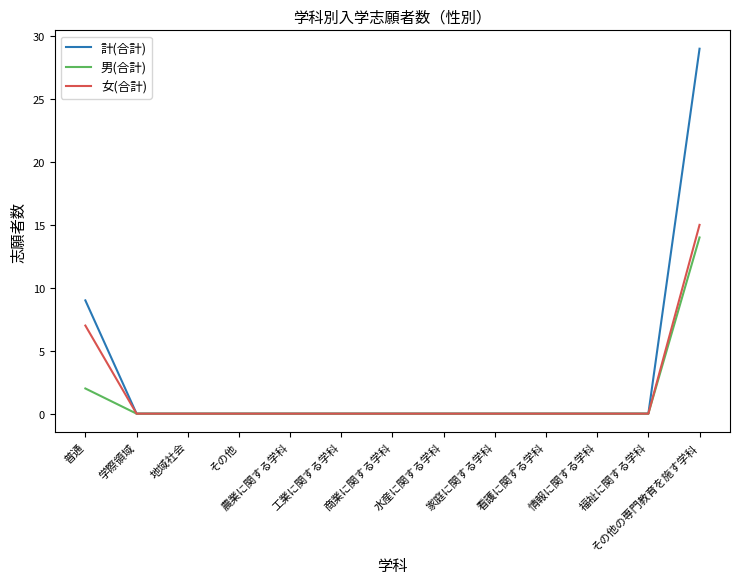

What position from the right is その他の専門教育を施す学科?

1